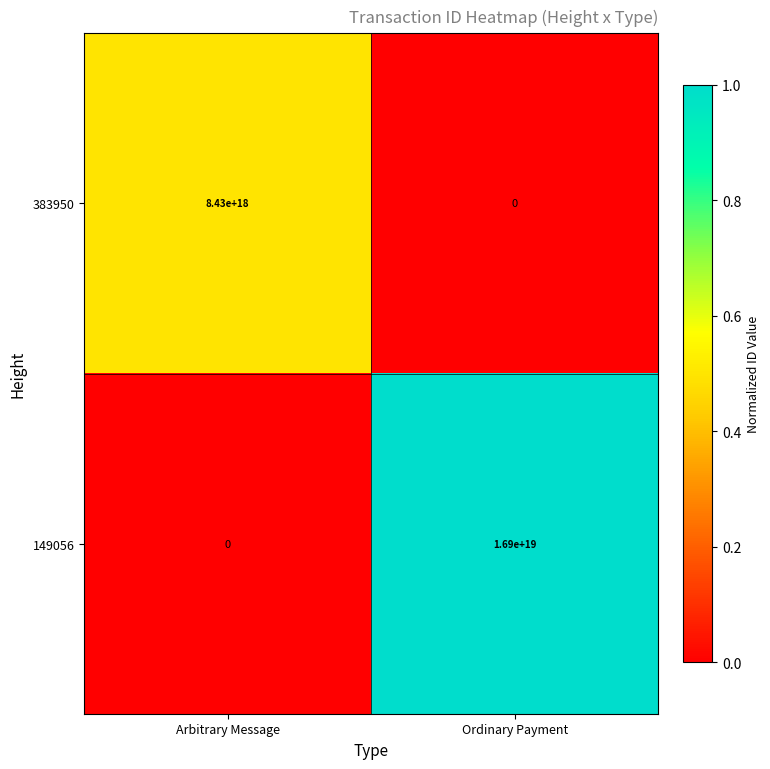

At which category is the sum across all series the highest?

Ordinary Payment